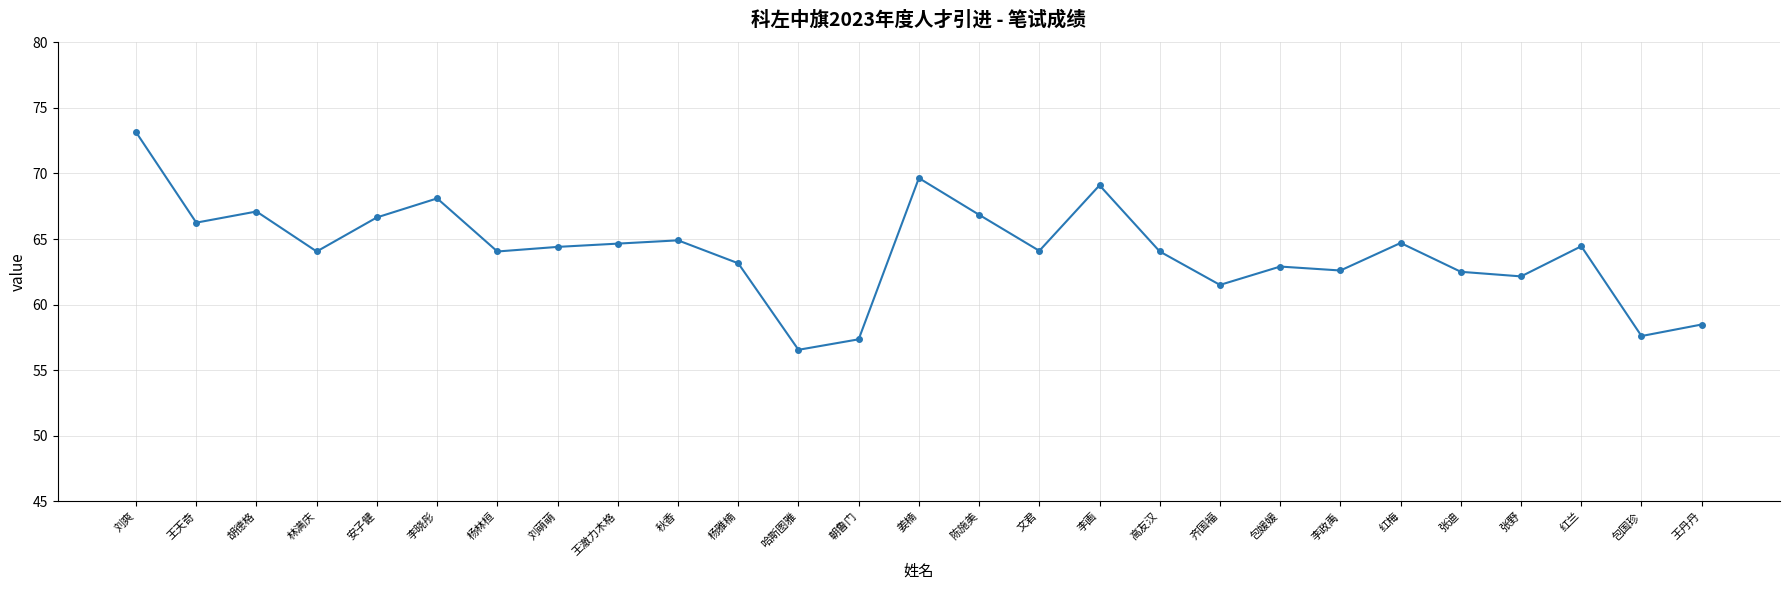

The value at 文君 is 24.1. True or false?

False